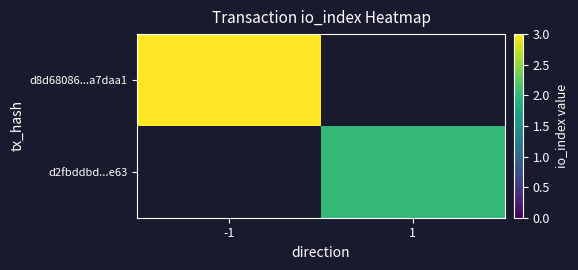

Which series has the largest range (max minus min)?

d8d68086...a7daa1